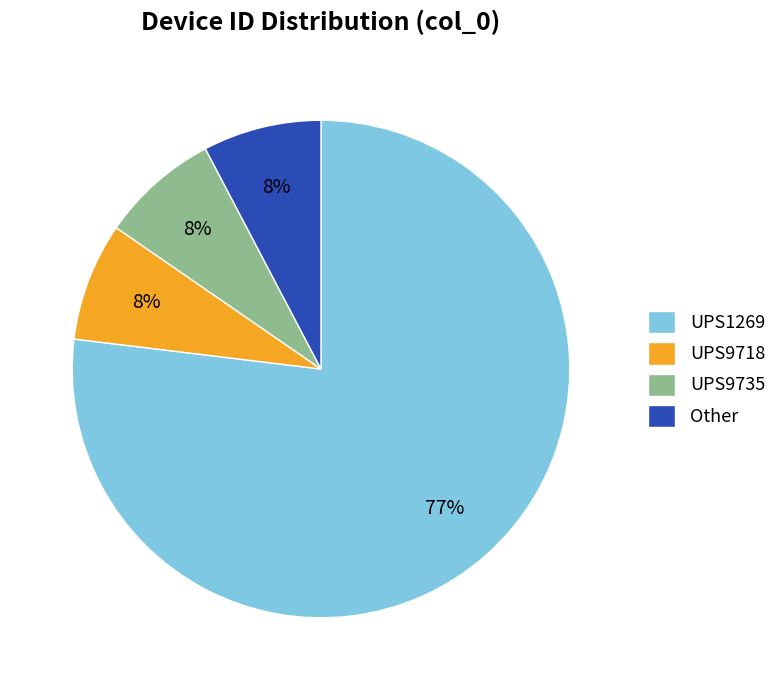

What percentage is the UPS9735 slice, to the nearest percent?

8%